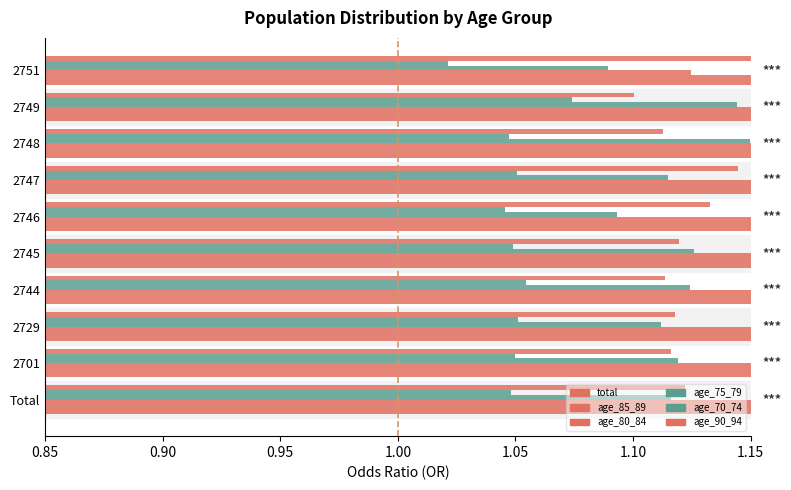

The age_75_79 series shows 1.1 at 2749. True or false?

True